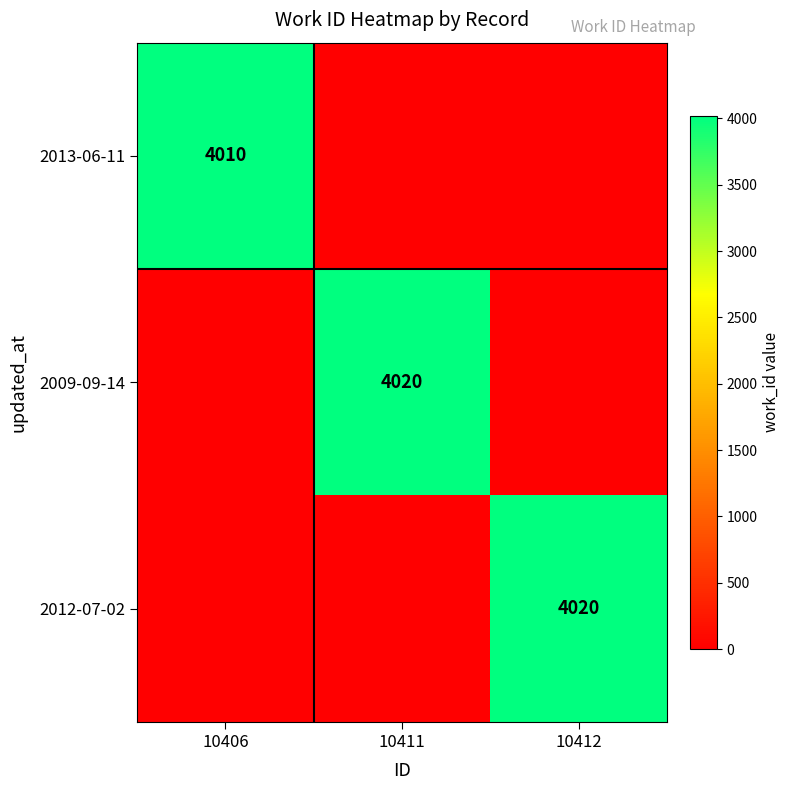

The value of 2013-06-11 at 10406 is 4010. True or false?

True